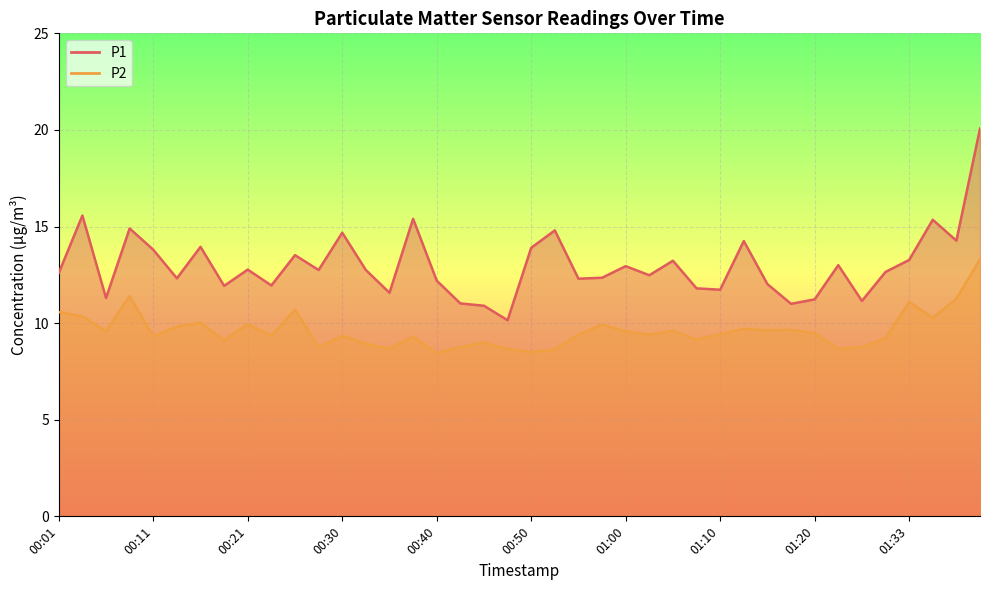

What are all the series names shown in the legend?

P1, P2